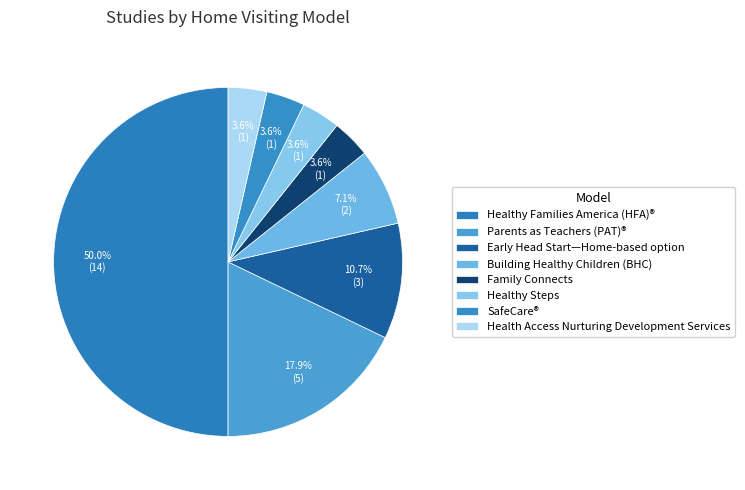

Count the number of slices in the pie.

8